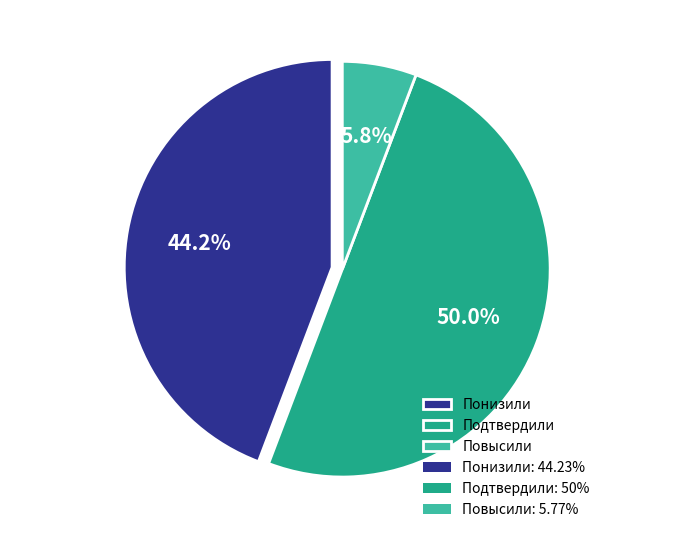

Which slice is the largest?

Подтвердили